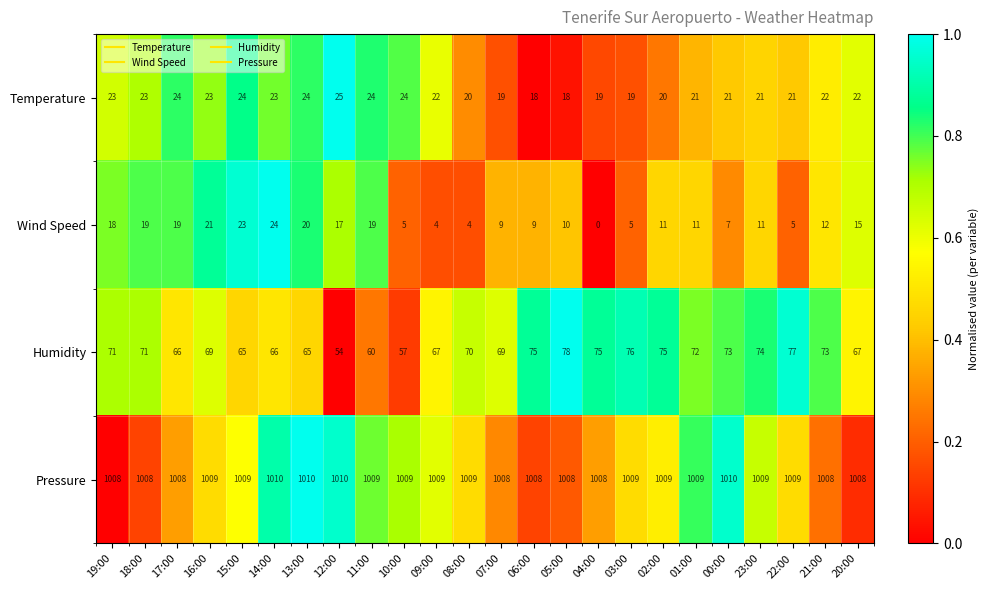

Rank the series by their maximum value, from highest to lowest.

Pressure, Humidity, Temperature, Wind Speed